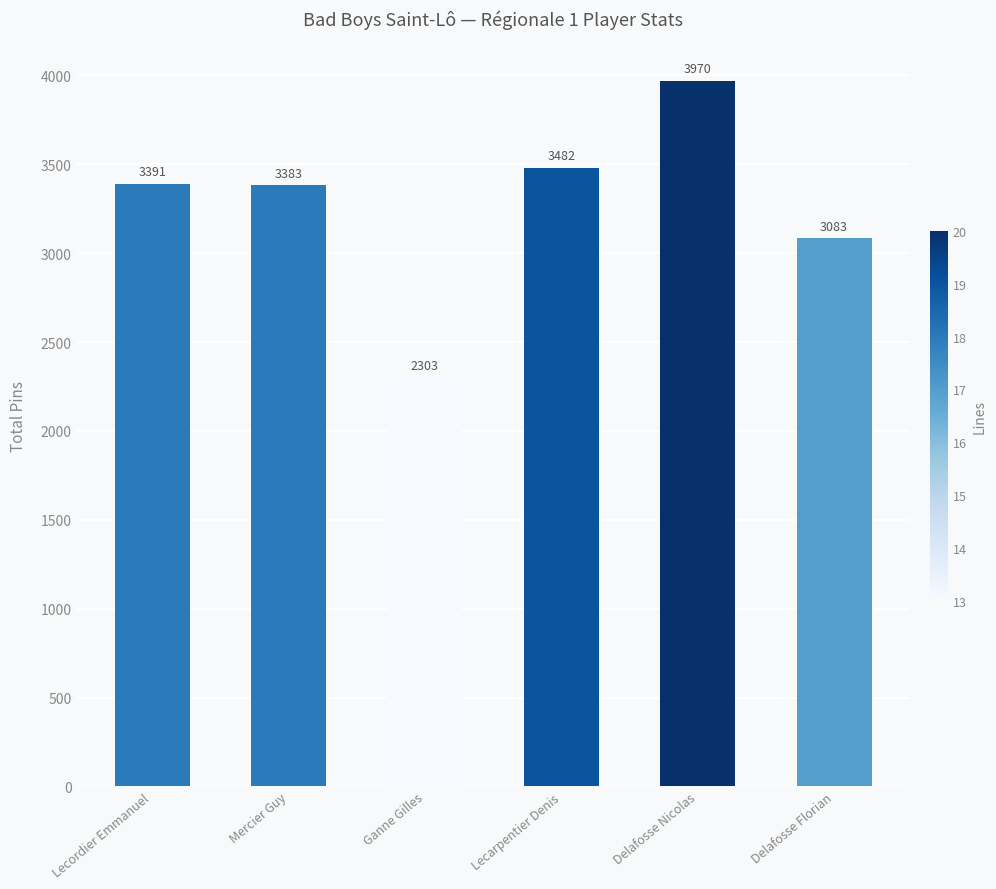

Reading left to right, what are all the values shown in this chart?

Lecordier Emmanuel=3391	Mercier Guy=3383	Ganne Gilles=2303	Lecarpentier Denis=3482	Delafosse Nicolas=3970	Delafosse Florian=3083